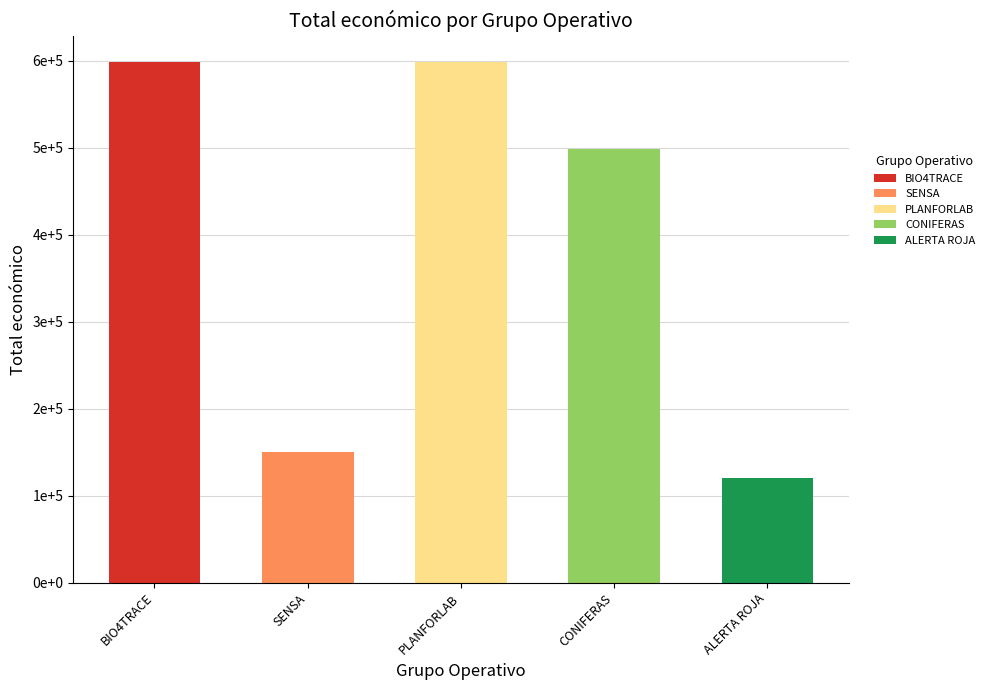

What is the ratio of the value at SENSA to the value at PLANFORLAB?

0.3